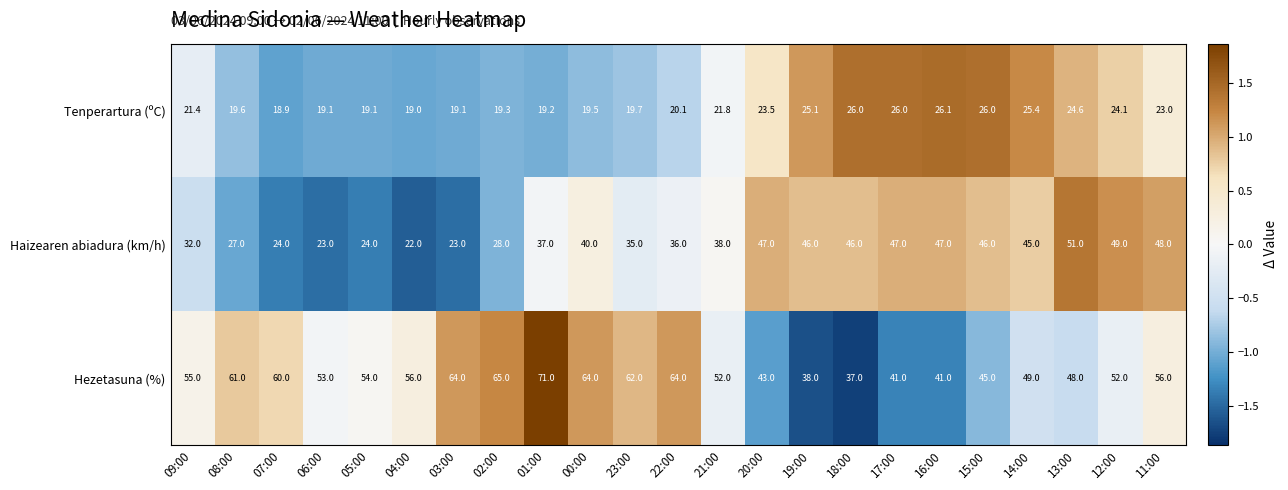

At which category is the sum across all series the highest?

01:00